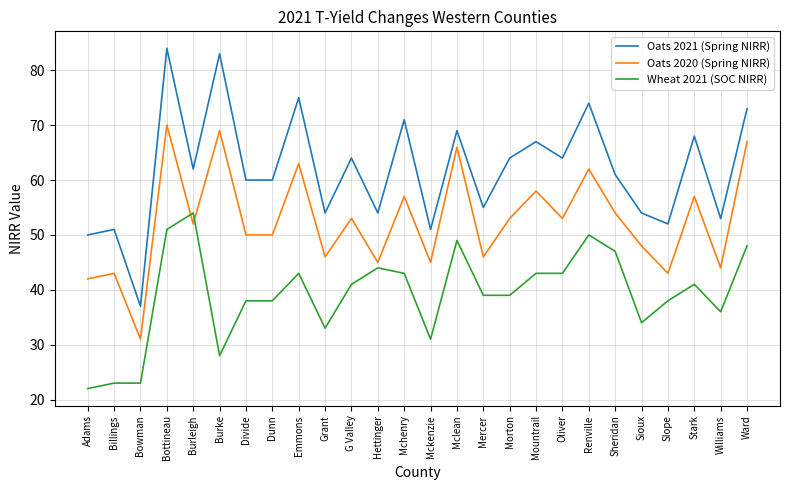

Which category has the lowest value across all series?

Adams